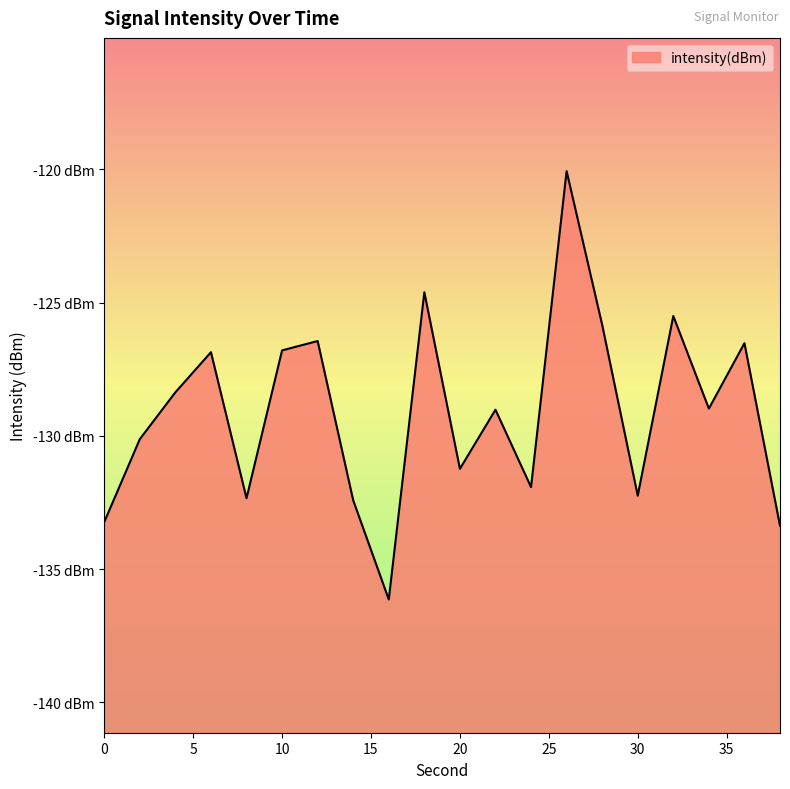

At which label does the data first exceed -128?

6